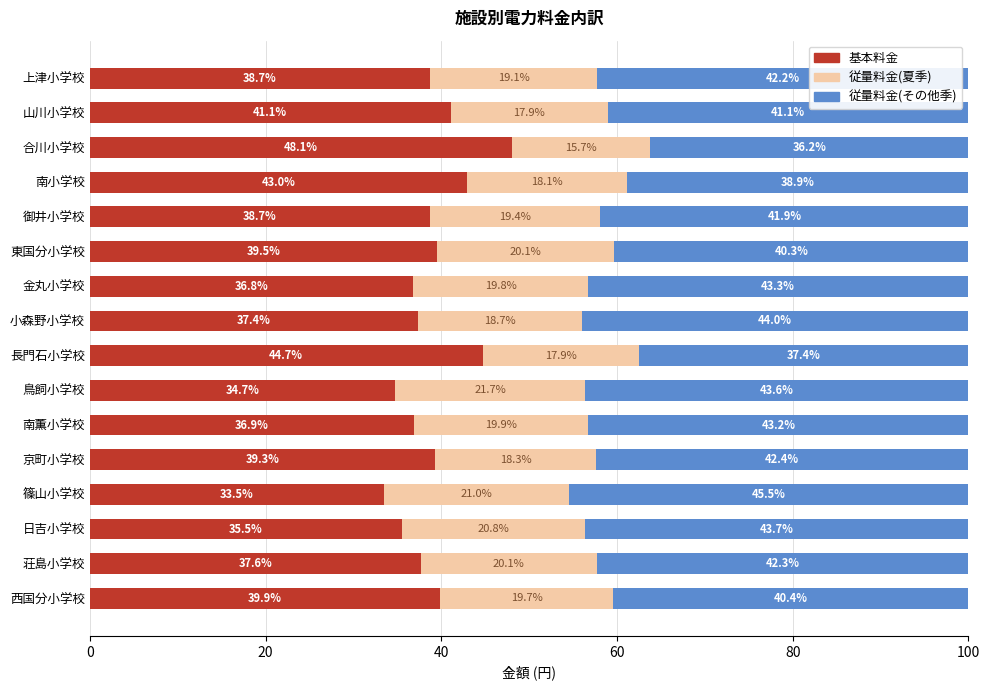

What is the approximate value of 基本料金 at 鳥飼小学校?

34.7